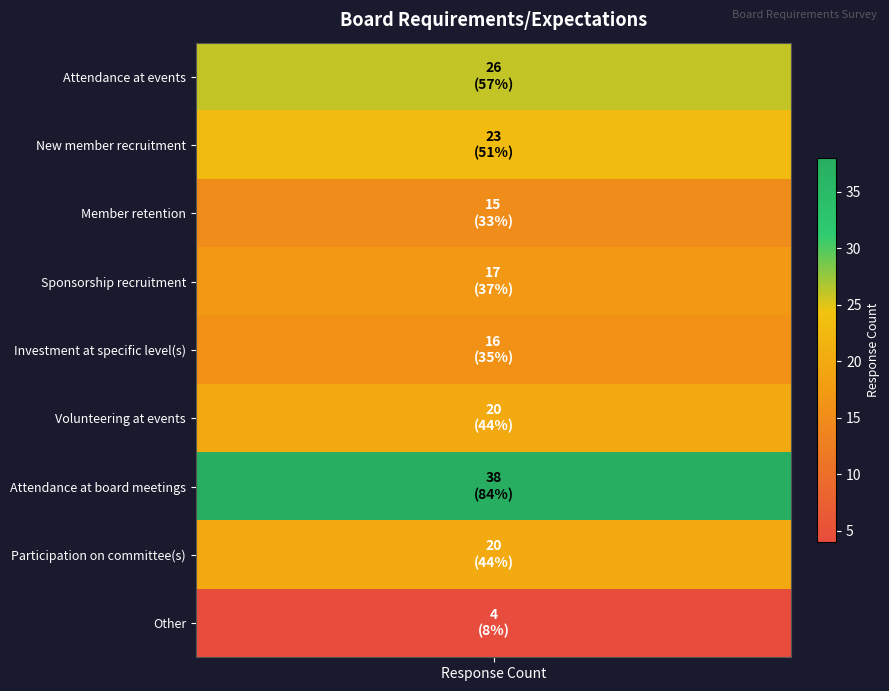

Which has a higher value, Other or Volunteering at events?

Volunteering at events